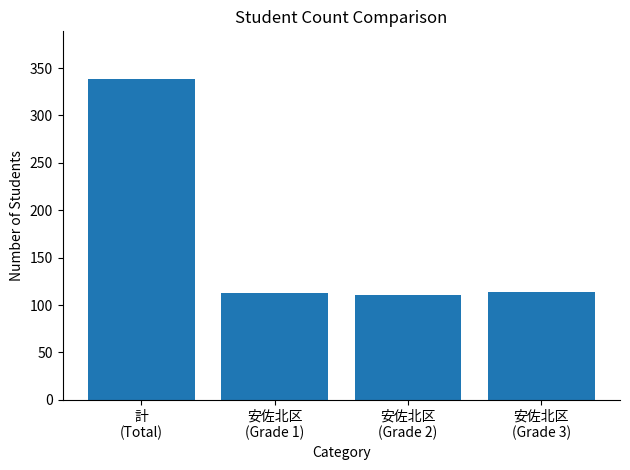

Does the chart contain any negative values?

No